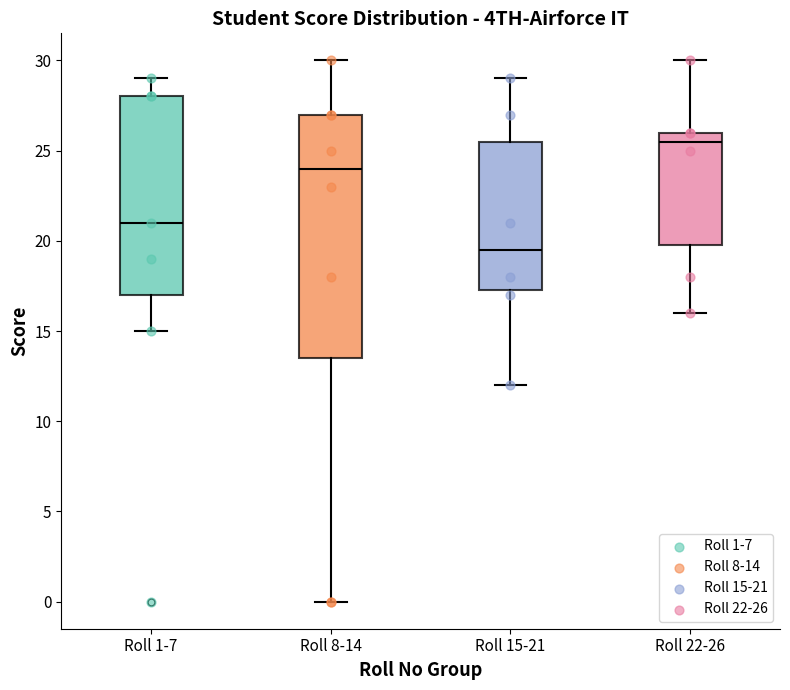

Reading left to right, read every box against the y-axis: the position of its median line, the range the box covers, and the ends of its whiskers. The values are not printed on the chart, so give them approximately, as read against the axis.

Roll 1-7: median 21.0, box 17.0 to 28.0, whiskers 15.0 to 29.0
Roll 8-14: median 24.0, box 13.5 to 27.0, whiskers 0.0 to 30.0
Roll 15-21: median 19.5, box 17.5 to 25.5, whiskers 12.0 to 29.0
Roll 22-26: median 25.5, box 20.0 to 26.0, whiskers 16.0 to 30.0